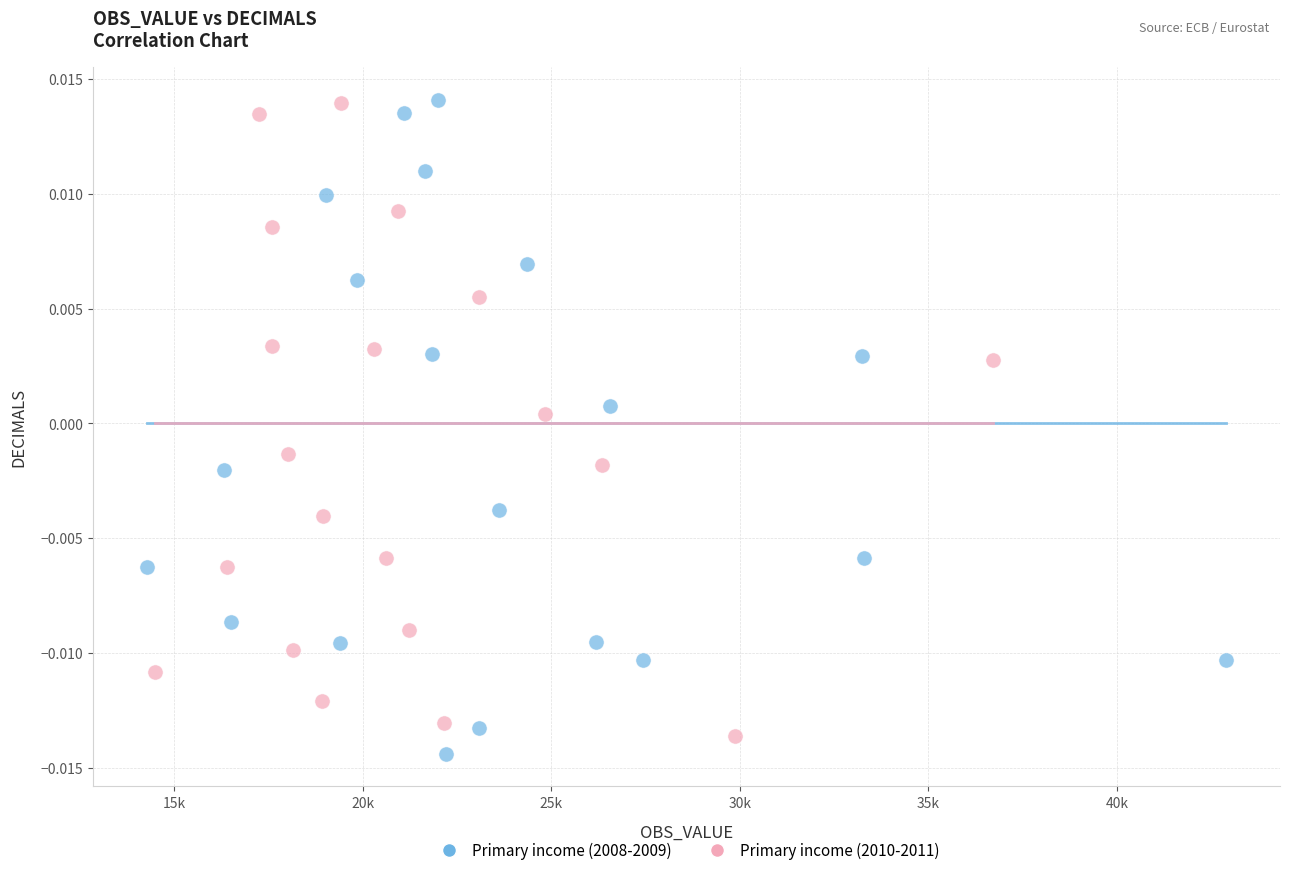

Which series reaches the minimum Y coordinate?

Primary income (2008-2009)